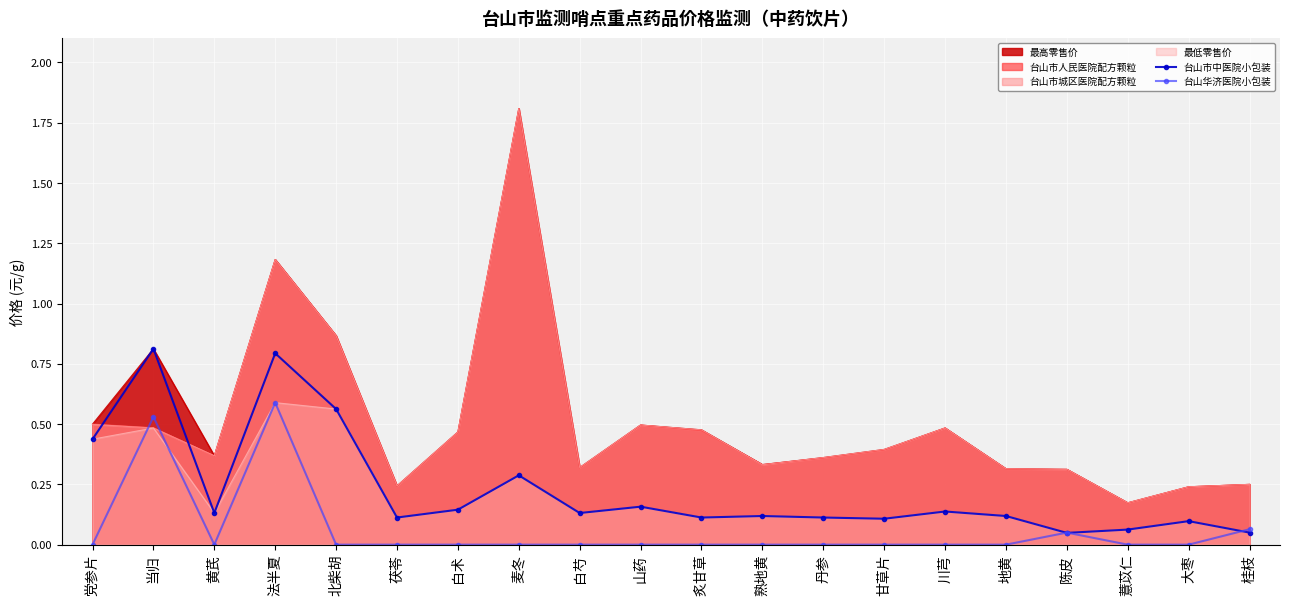

What is the value of the 台山华济医院小包装 point at the 2nd from the left?

0.5